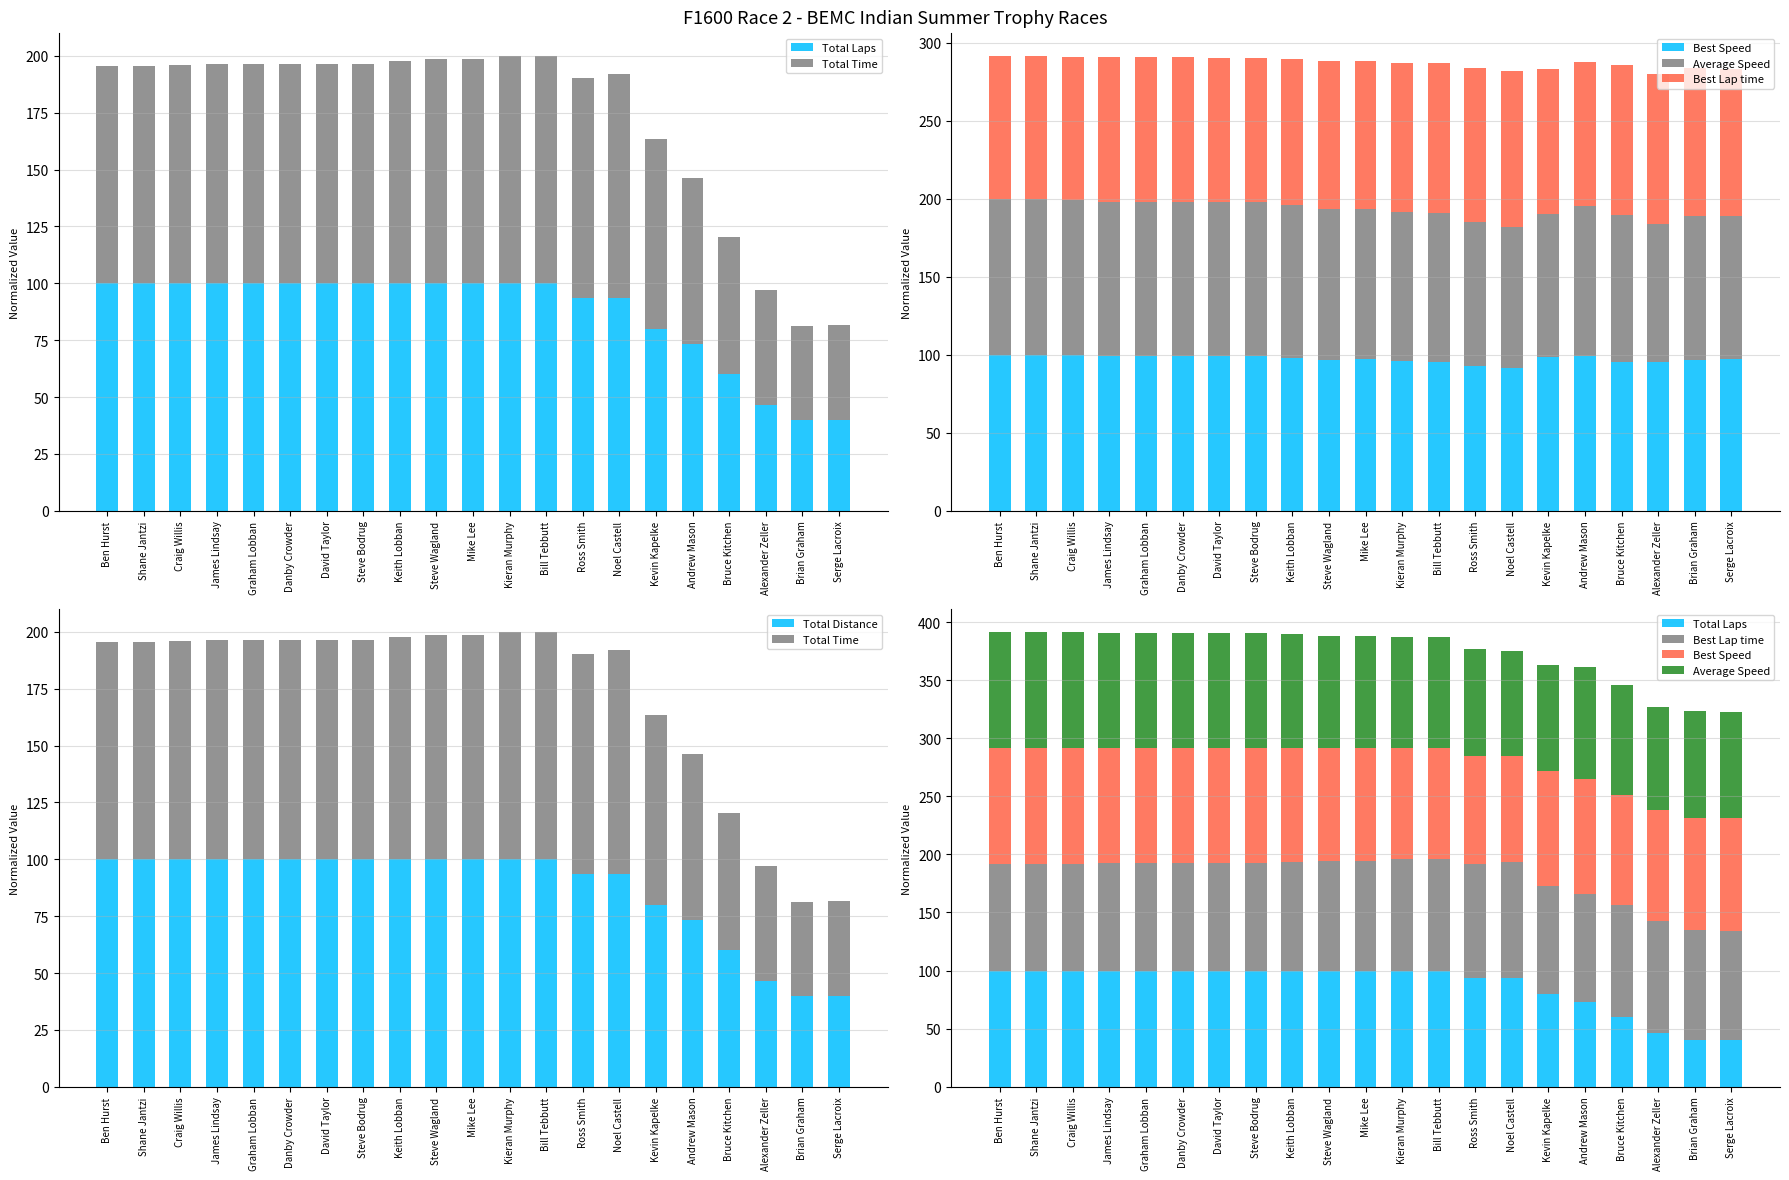

What position from the left is Graham Lobban?

5